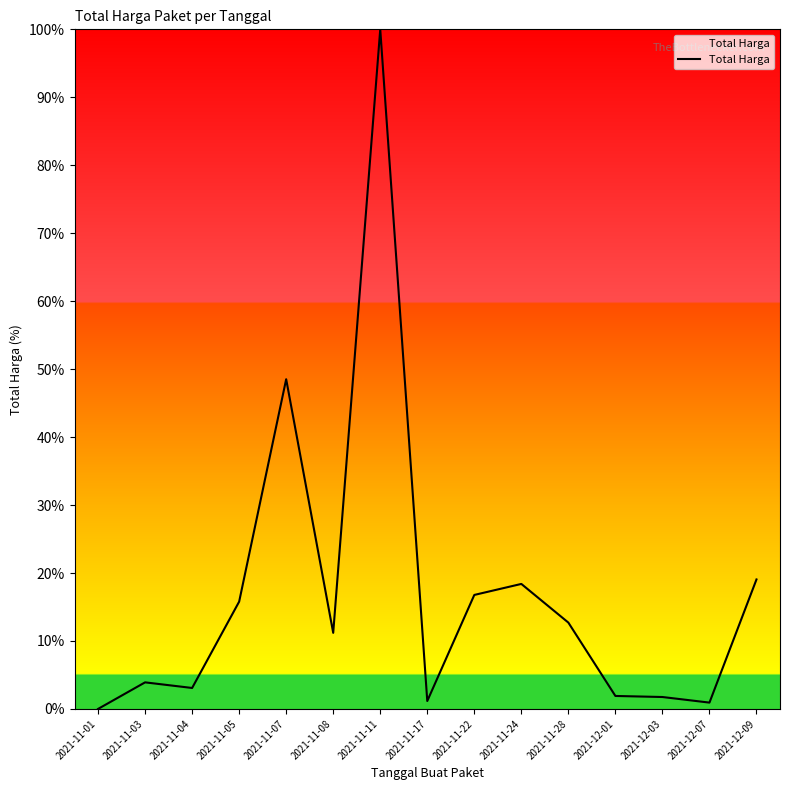

Does the chart display data point markers on the line(s)?

No